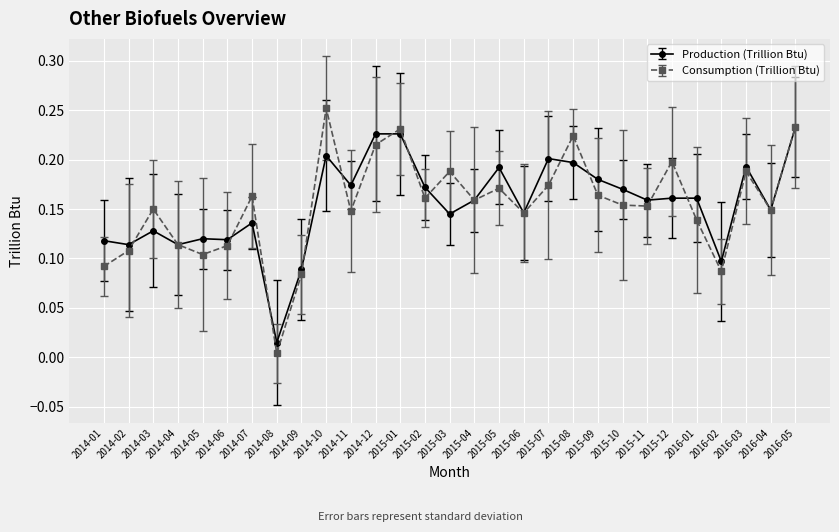

Rank the series by their maximum value, from lowest to highest.

Production (Trillion Btu), Consumption (Trillion Btu)